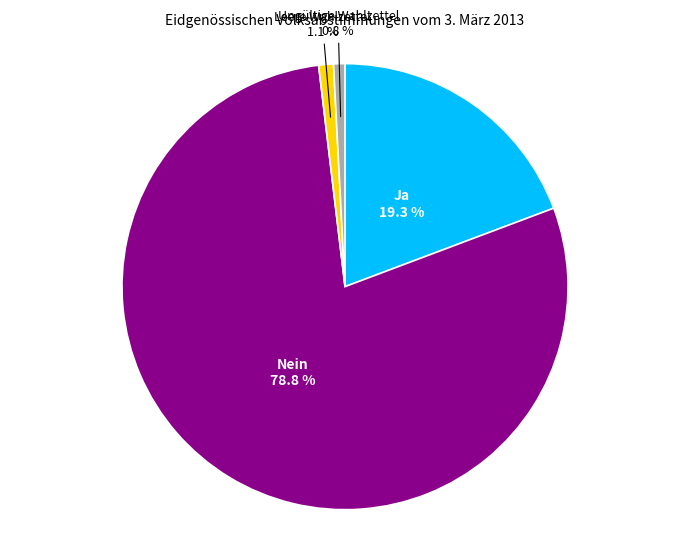

To the nearest percent, what is the difference between the largest and smallest slice percentages?

78%